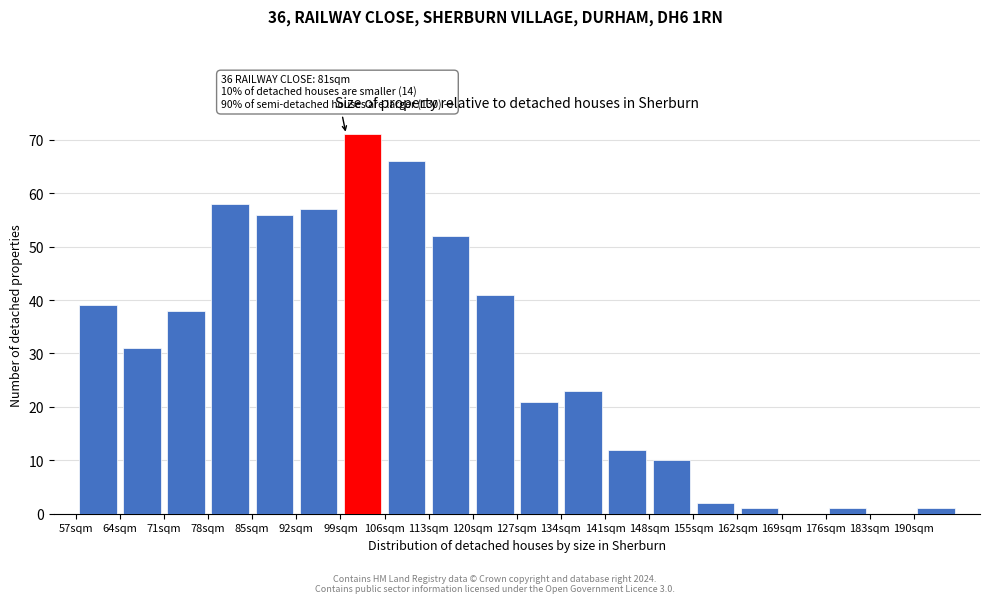

Which range on the x-axis has the tallest bar?

99 to 106